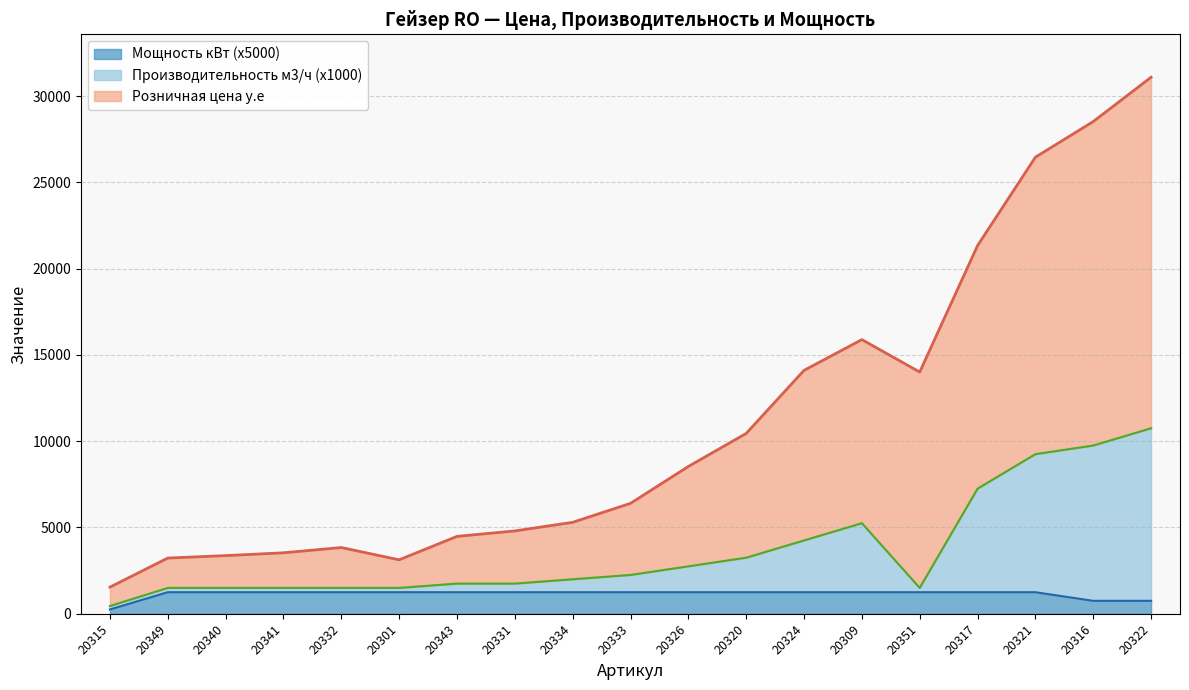

What is the minimum value for Мощность кВт?

250.0